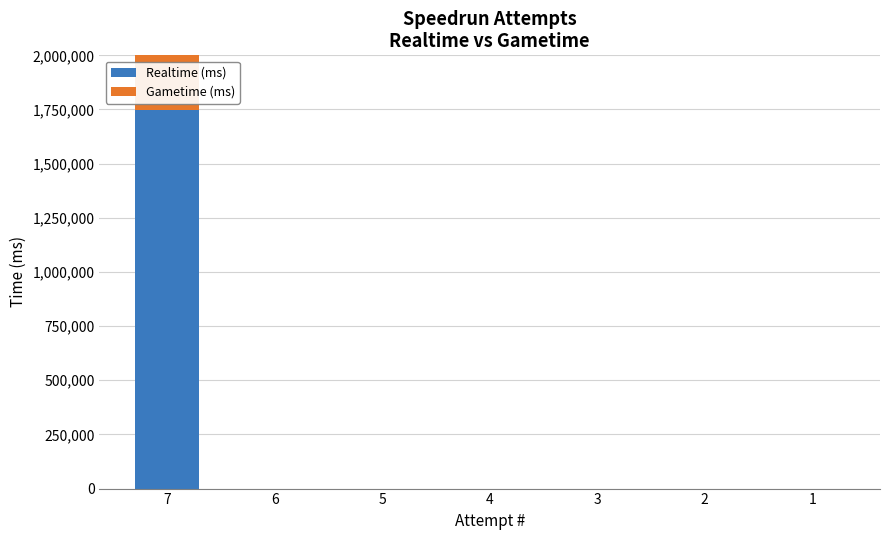

At which category is the sum across all series the highest?

7